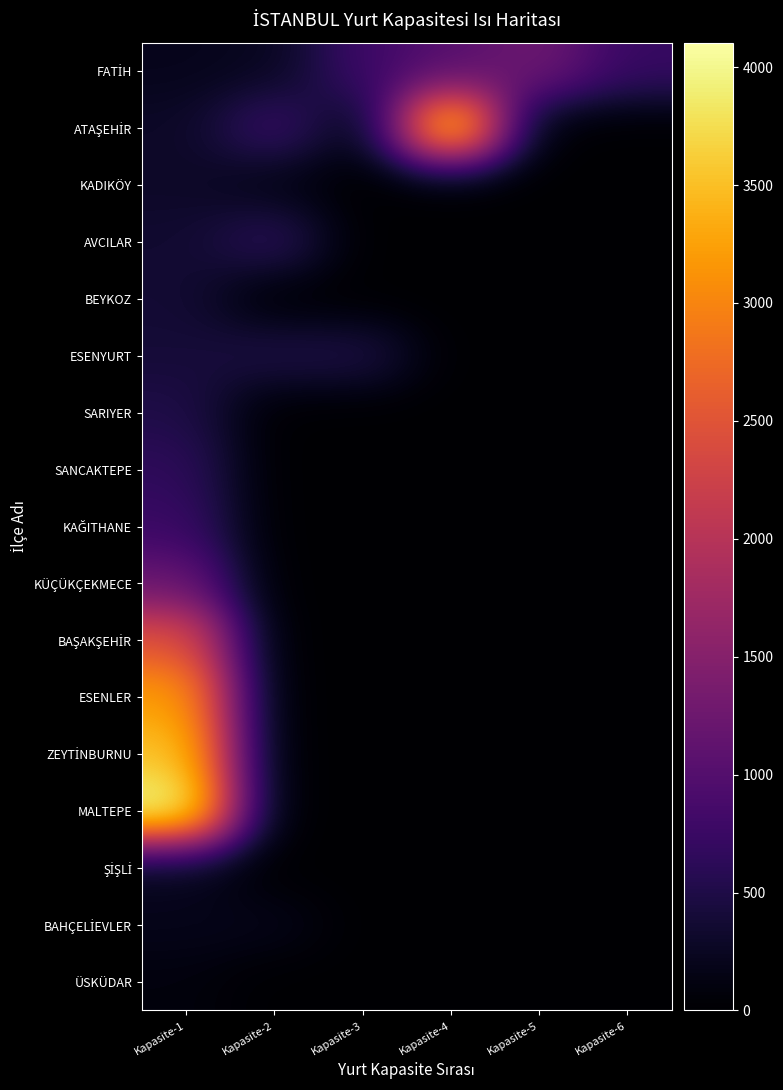

Rank the series by their maximum value, from lowest to highest.

ÜSKÜDAR, BAHÇELİEVLER, ŞİŞLİ, KADIKÖY, BEYKOZ, ESENYURT, SARIYER, SANCAKTEPE, AVCILAR, KAĞITHANE, KÜÇÜKÇEKMECE, FATİH, BAŞAKŞEHİR, ESENLER, ZEYTİNBURNU, ATAŞEHİR, MALTEPE